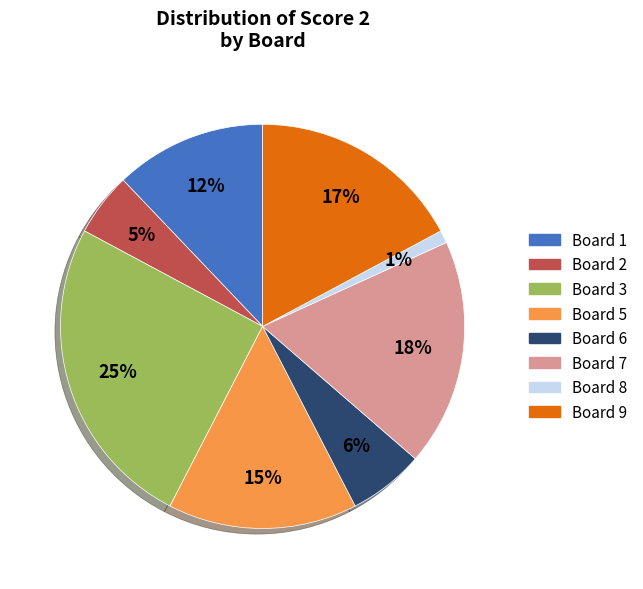

How many slices are in this pie chart?

8